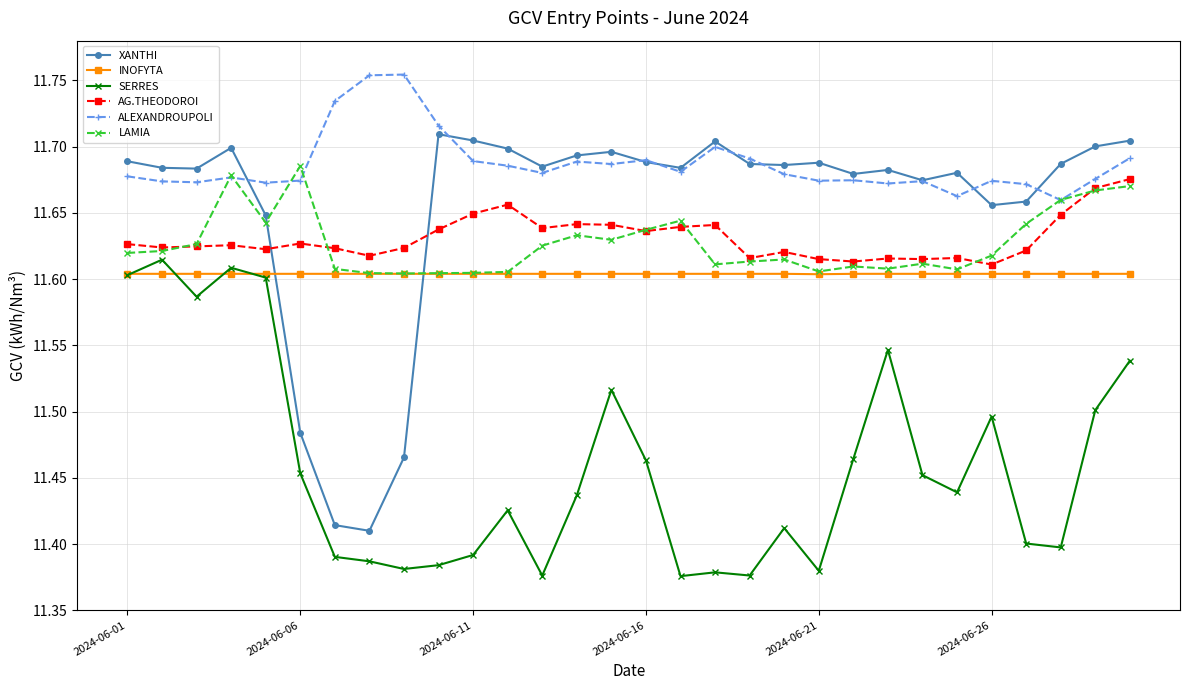

True or false: SERRES has more than 0 points higher than both neighbors.

True